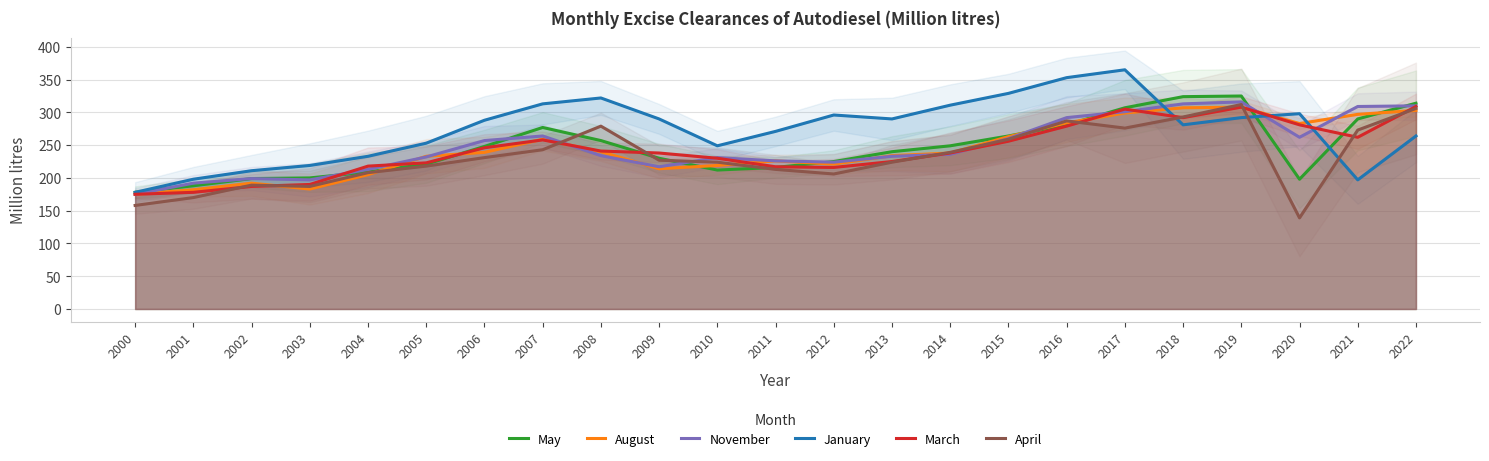

Which series changed the most between 2001 and 2007?

January